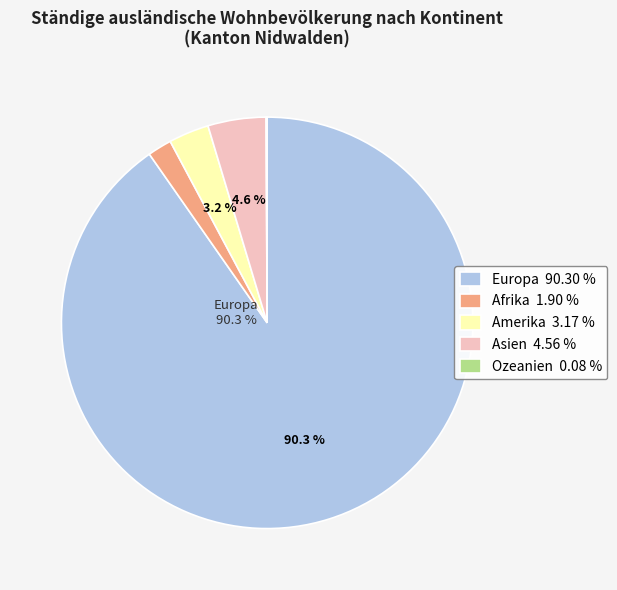

Is there a majority slice in this chart?

Yes